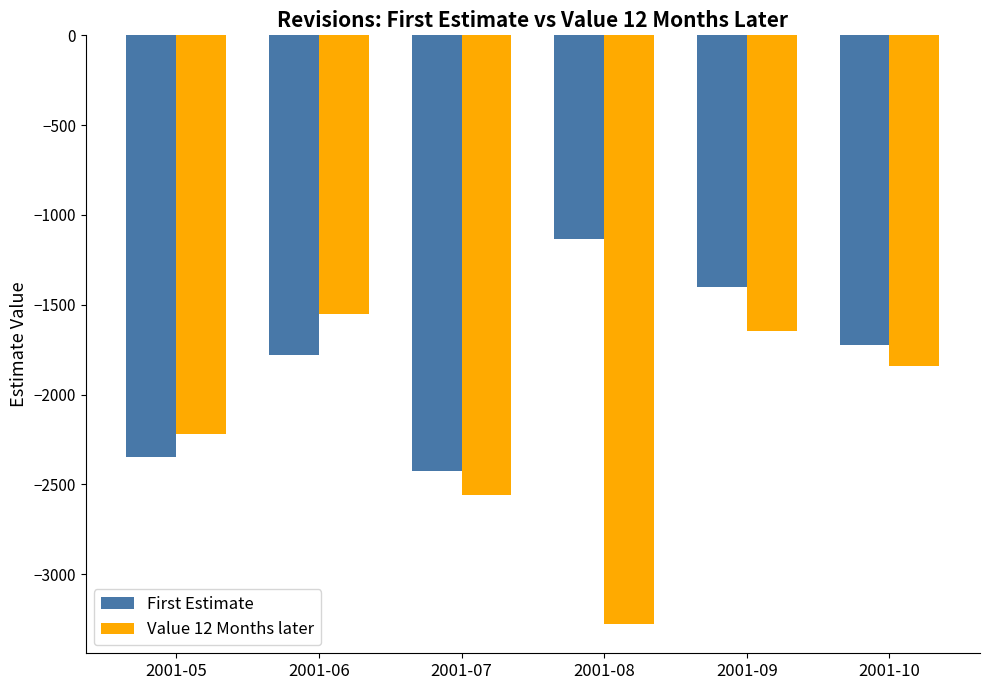

What are all the series names shown in the legend?

First Estimate, Value 12 Months later